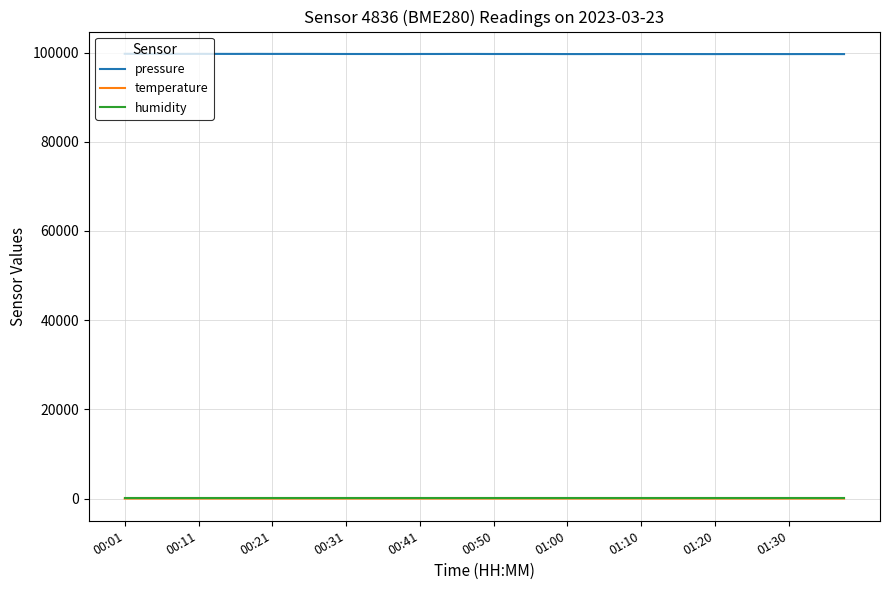

Which series has the largest total across all categories?

pressure